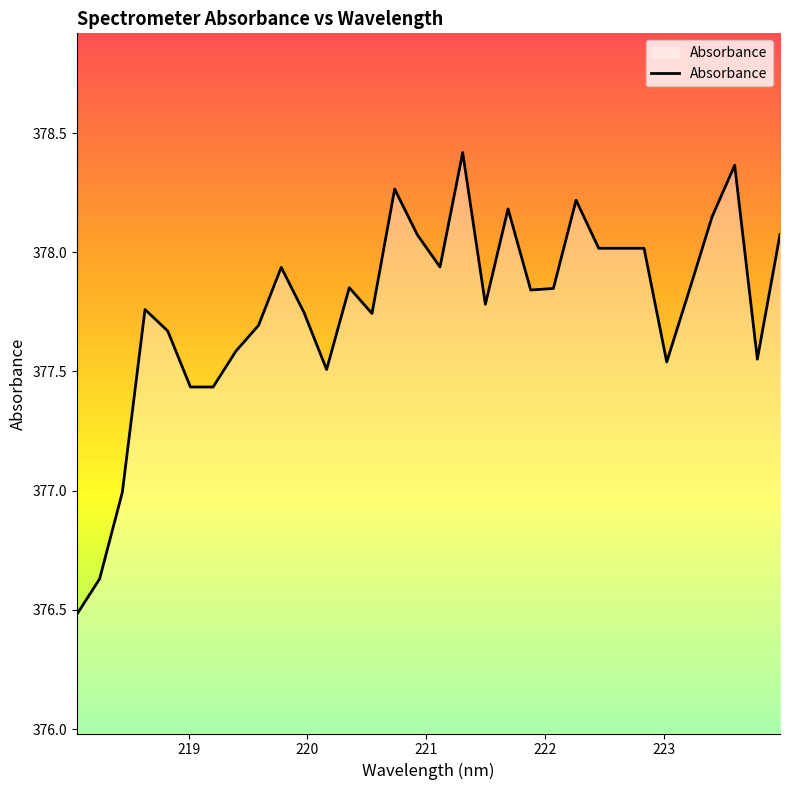

What is the label of the 10th point from the right?

222.263